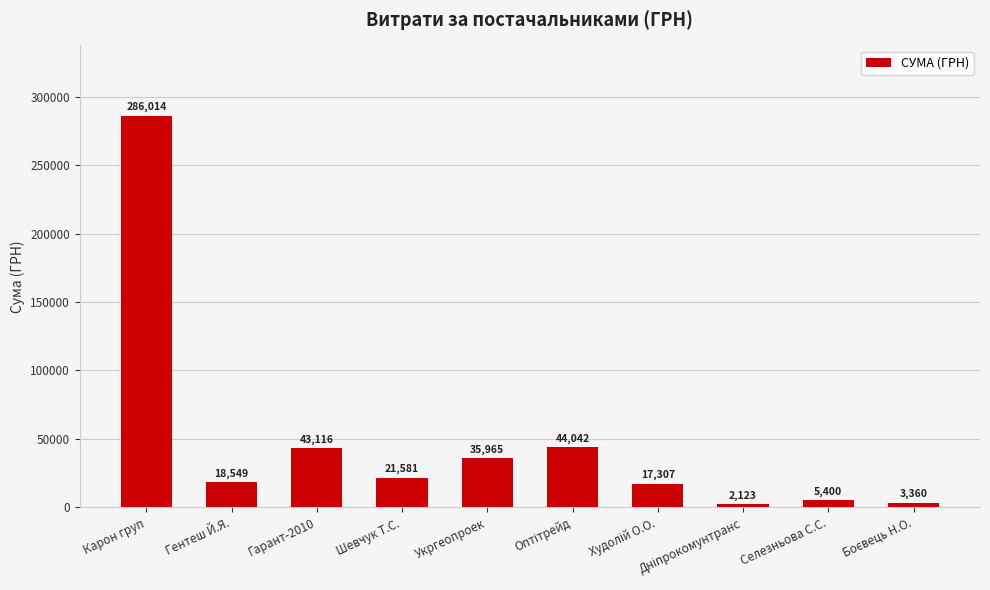

The chart shows a value of 14239.0 at Гарант-2010. True or false?

False